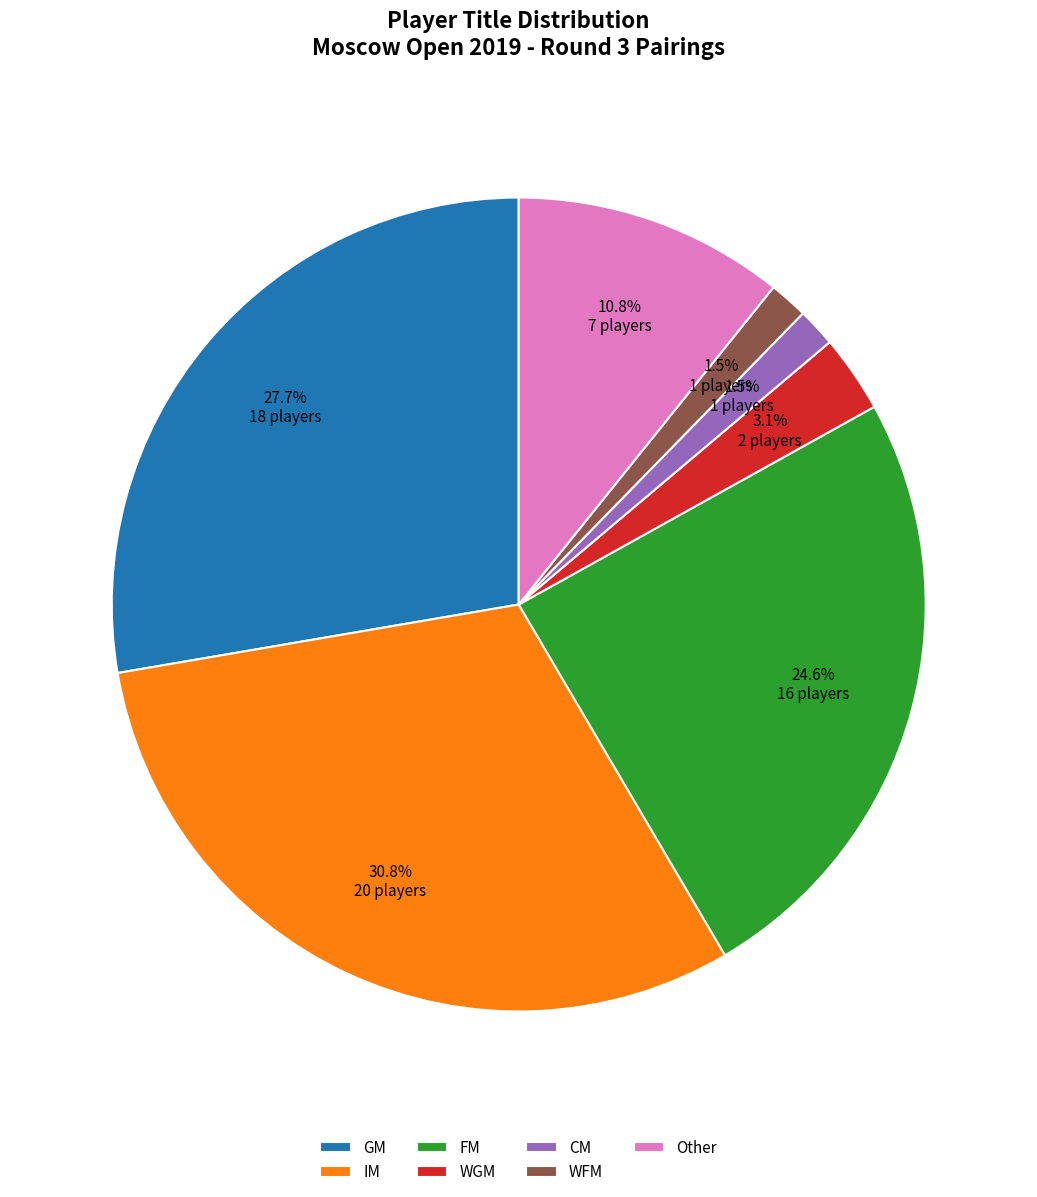

Between WFM and FM, which is larger?

FM